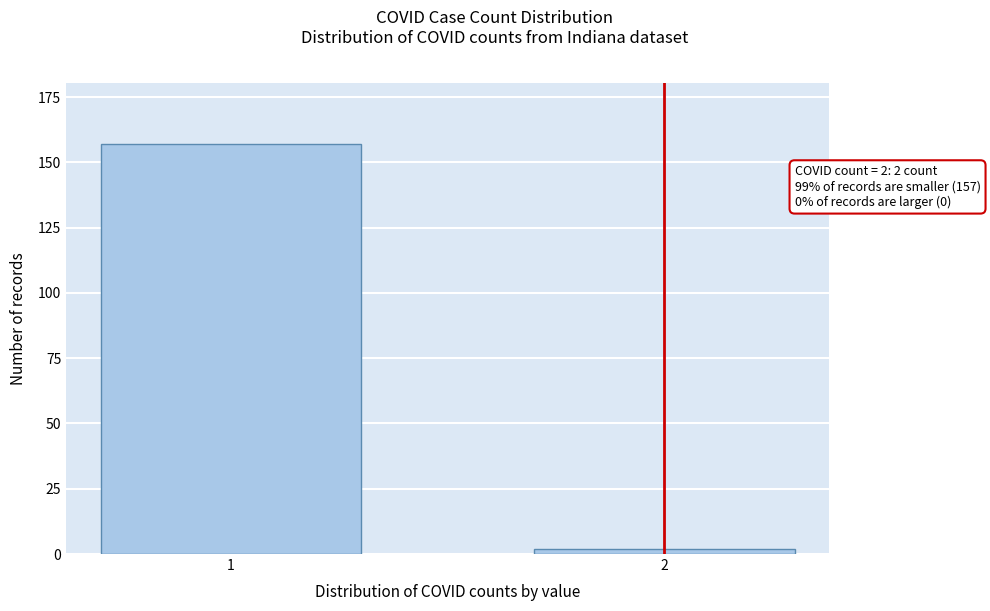

Reading left to right, list all the values displayed in this chart.

1=157	2=2